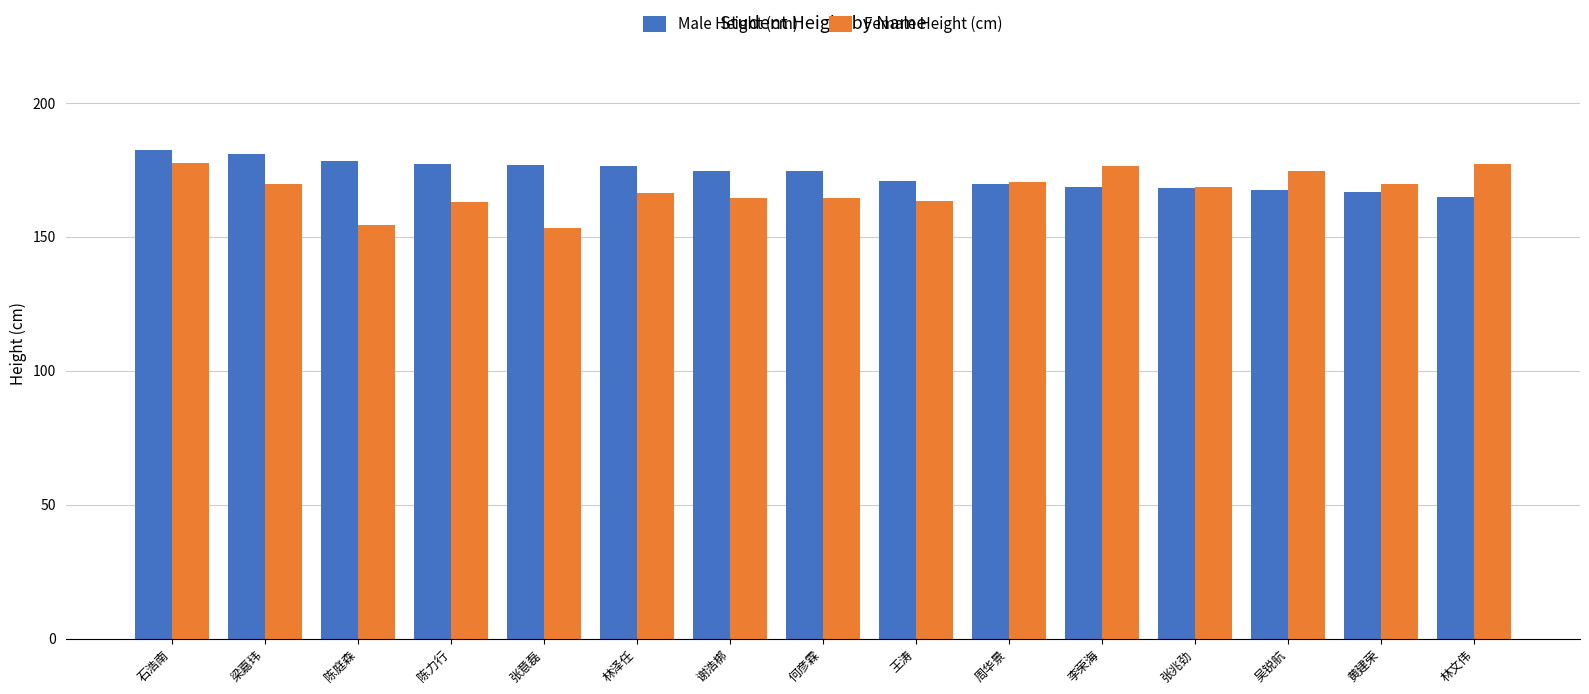

What is the value of the Male Height (cm) bar at the 2nd from the left?

180.9